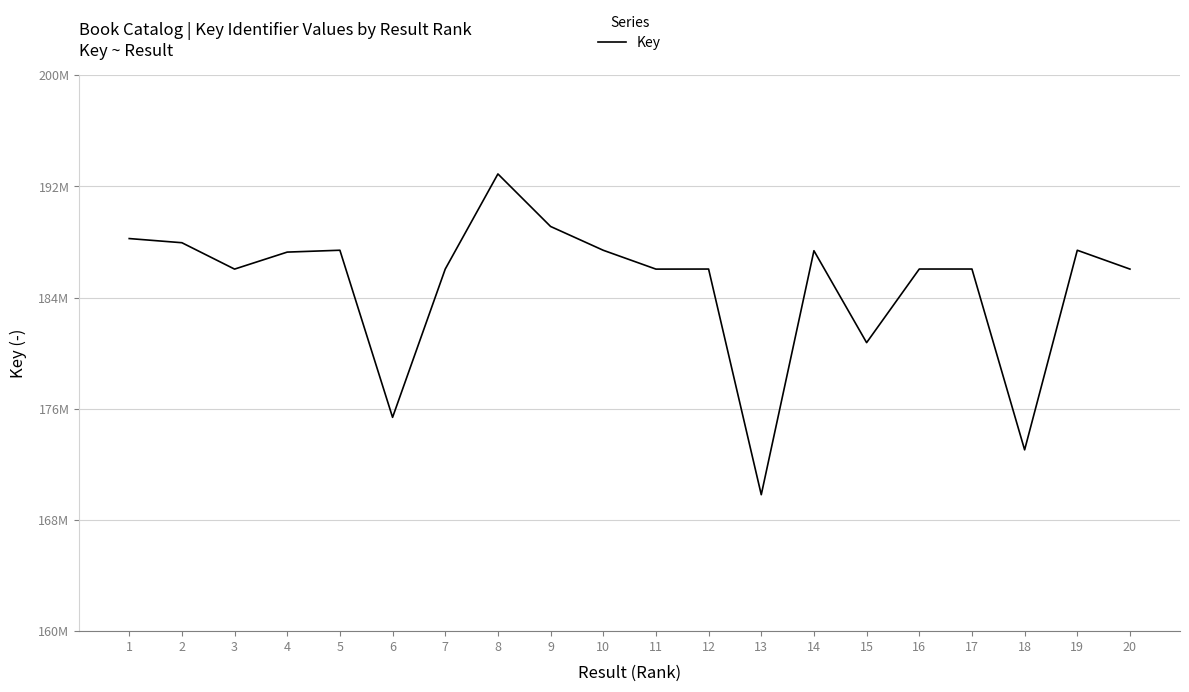

Does the chart have visible grid lines?

Yes